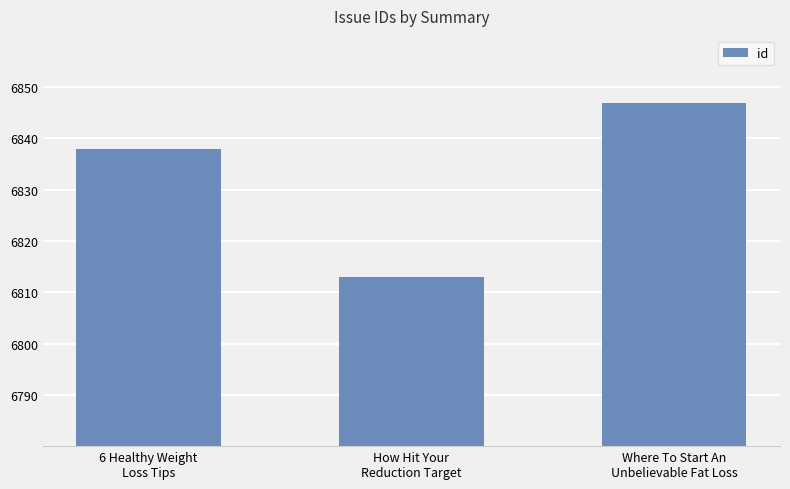

What is the average value?

6833